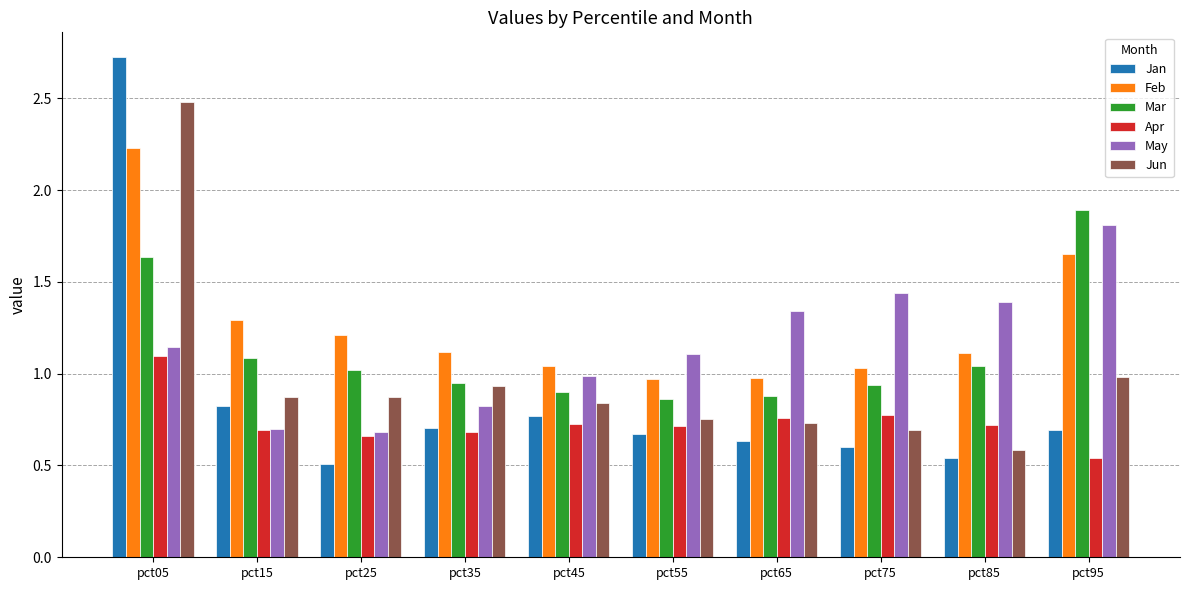

True or false: Apr has a value of 0.7 at pct35.

True